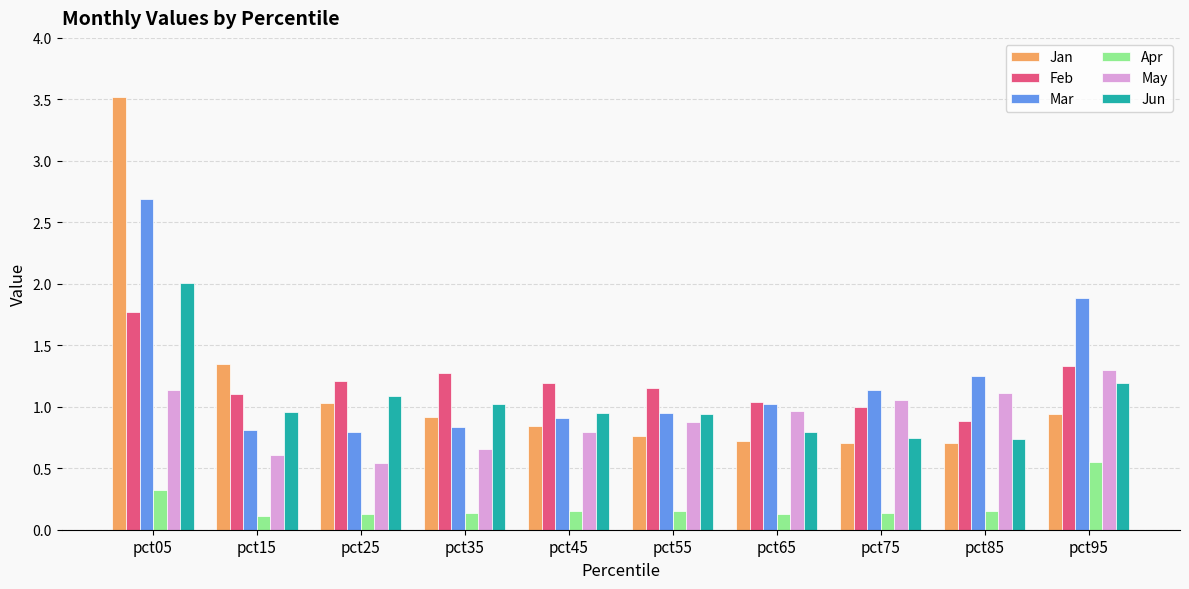

What is the difference between the highest and lowest values at pct05?

3.2